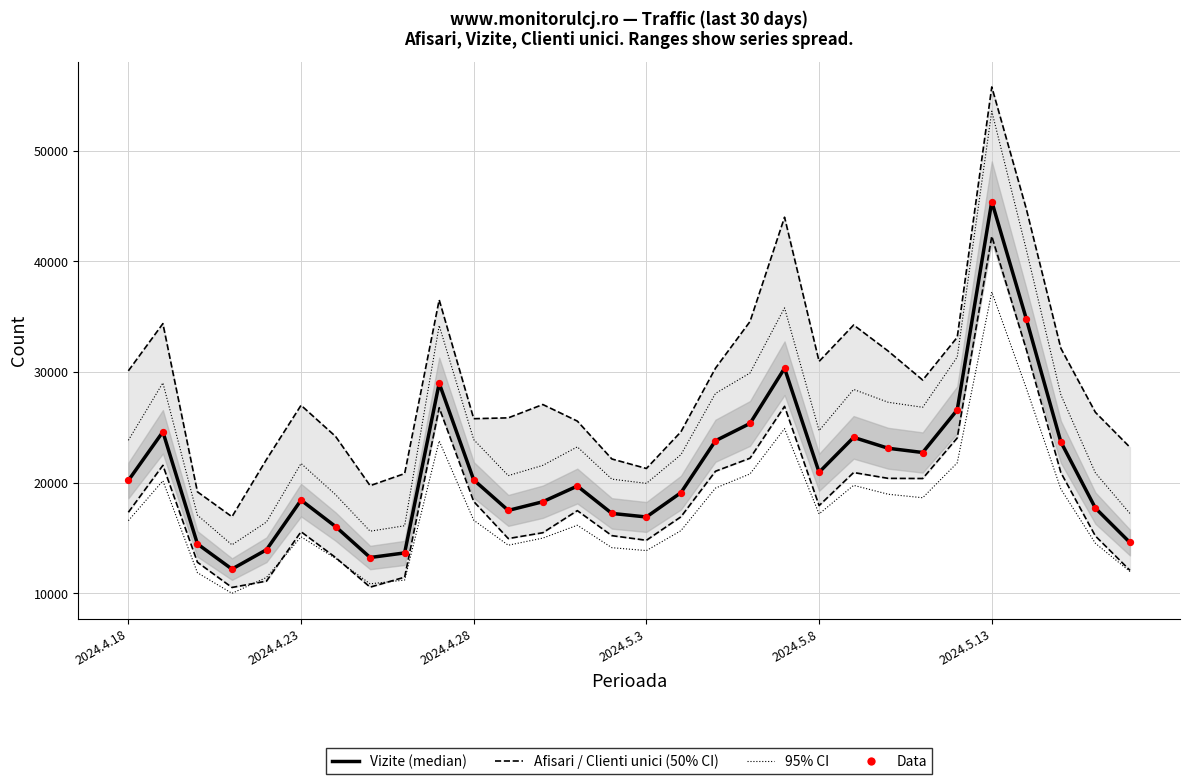

Which series has the largest total across all categories?

Afisari (50% CI upper)